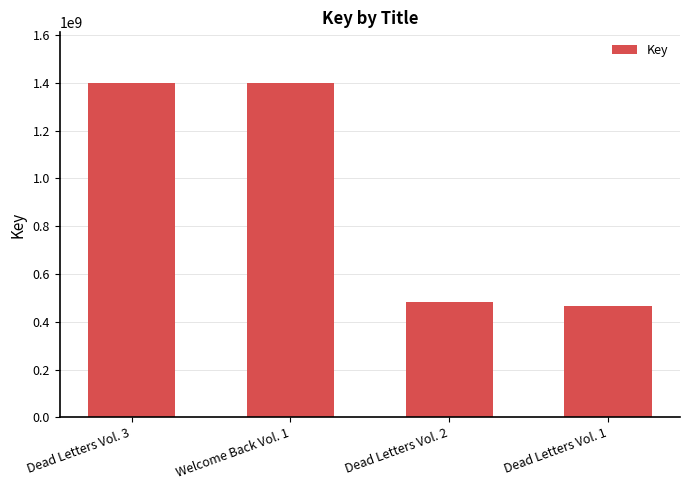

What is the greatest value displayed?

1401005675